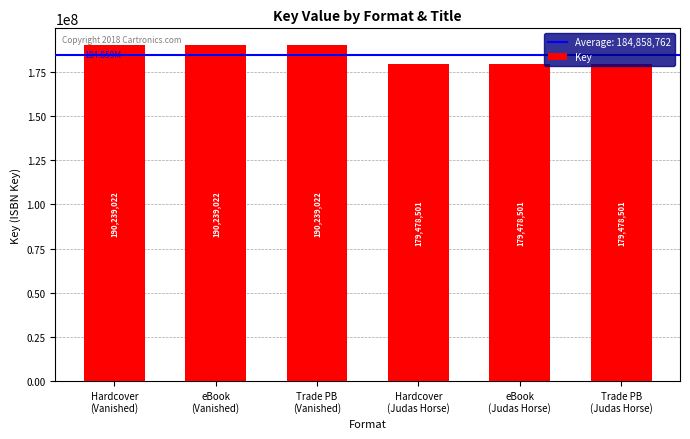

What is the value of the 3rd bar from the left?

190239022